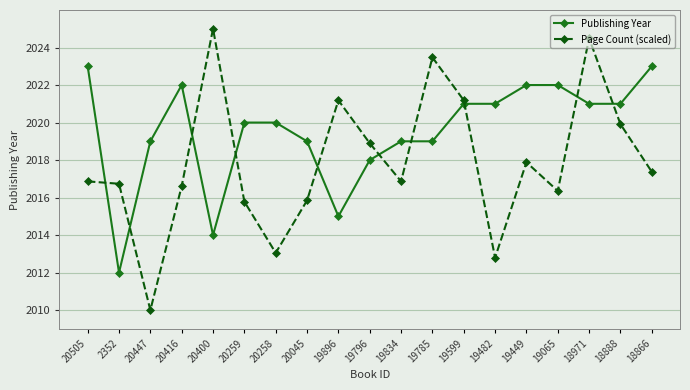

Where do Page Count (scaled) and Publishing Year first cross each other?

20505 and 2352